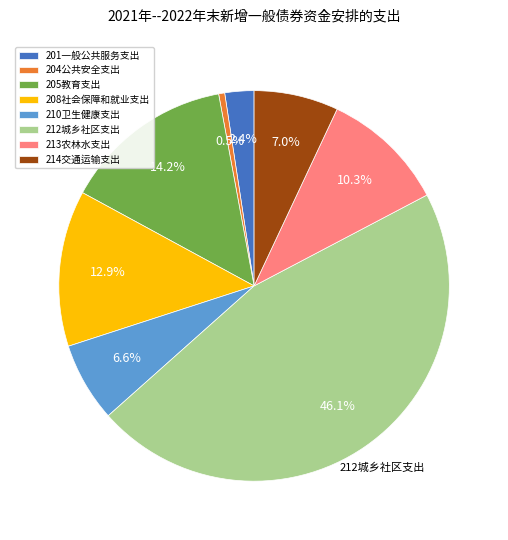

To the nearest percent, what is the average slice percentage?

12%